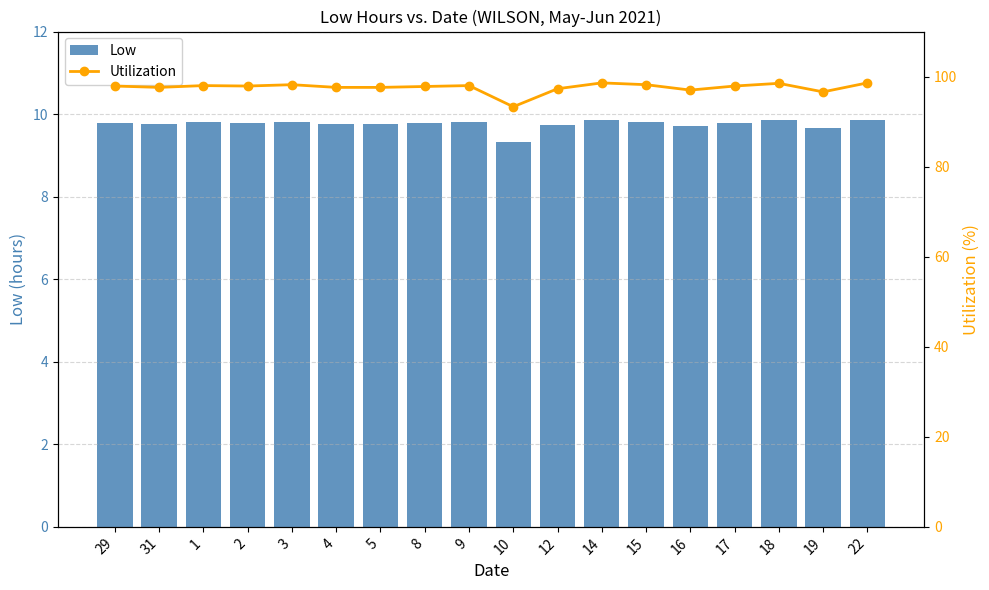

What are all the series names shown in the legend?

Low, Utilization